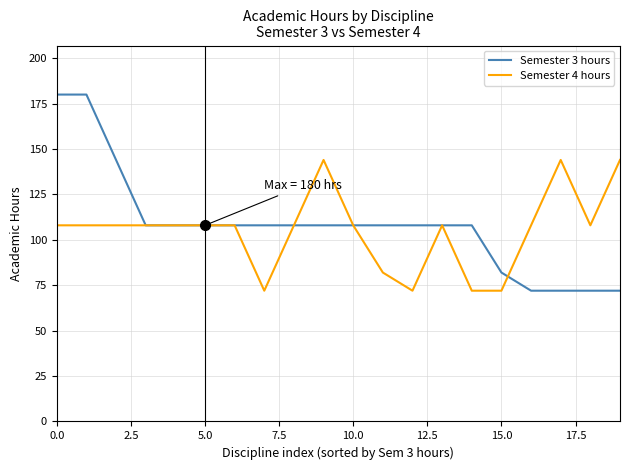

What are all the series names shown in the legend?

Semester 3 hours, Semester 4 hours